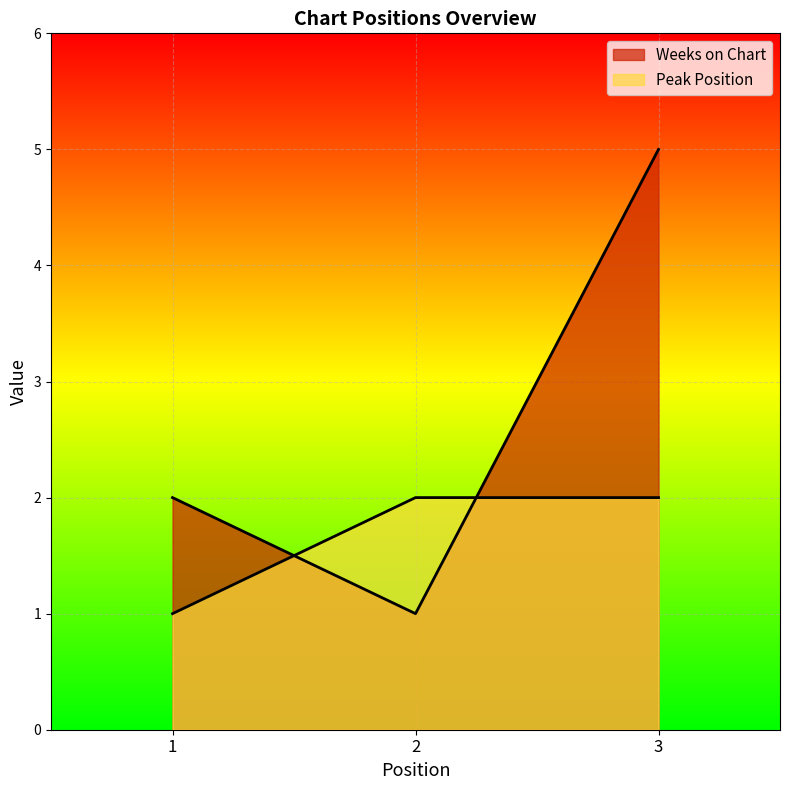

Which series changed the most between 1 and 2?

Weeks on Chart